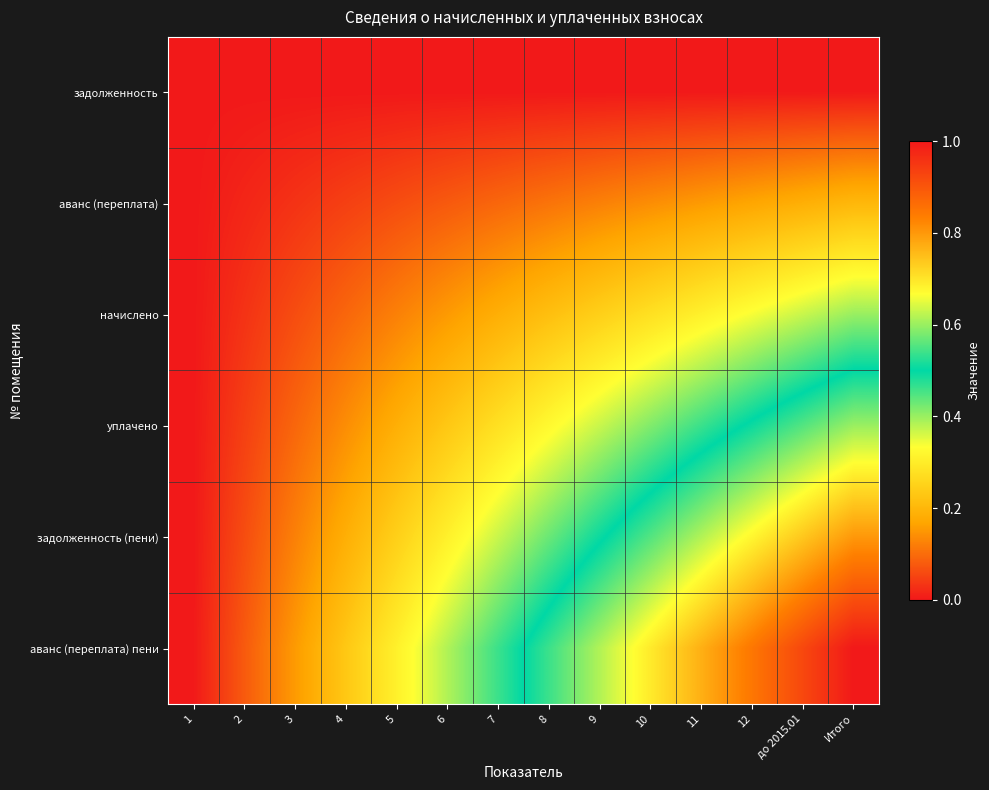

List the series in order of their overall mean, highest first.

аванс (переплата) пени, задолженность (пени), уплачено, начислено, аванс (переплата), задолженность